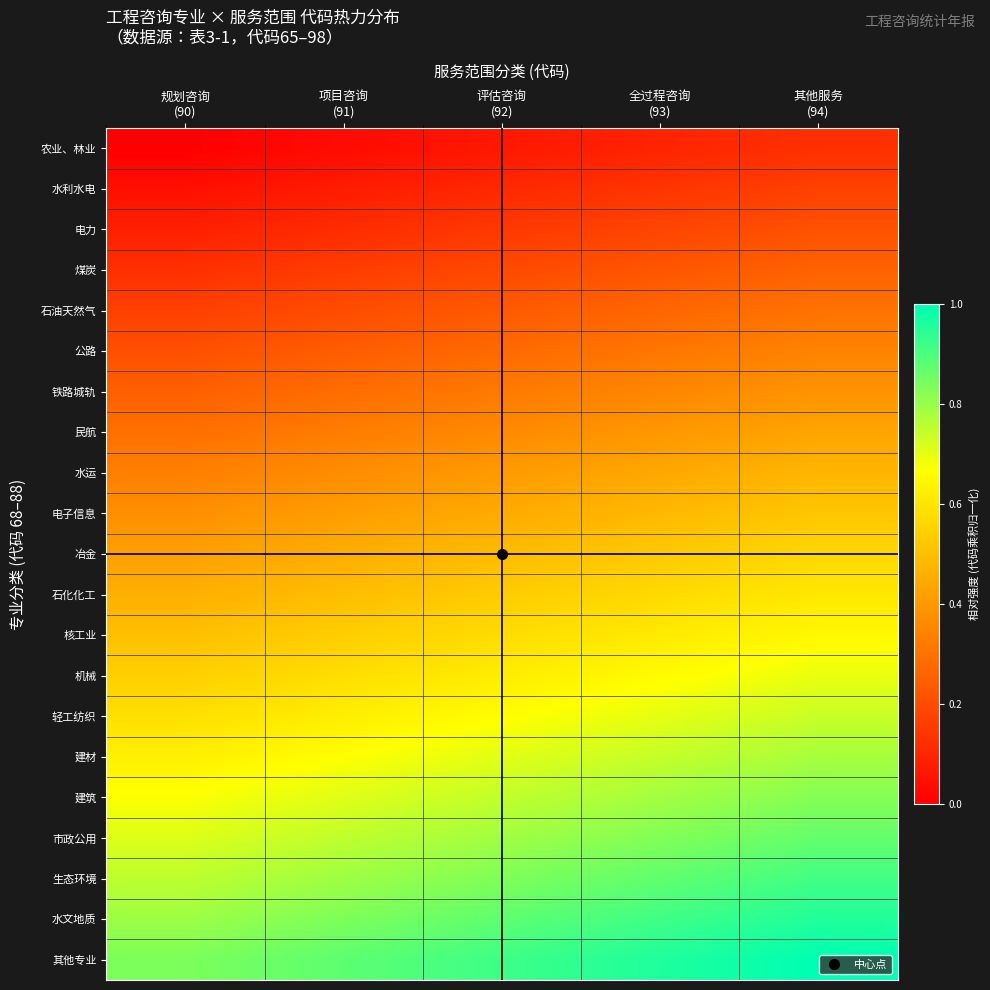

Which series has the largest total across all categories?

其他专业